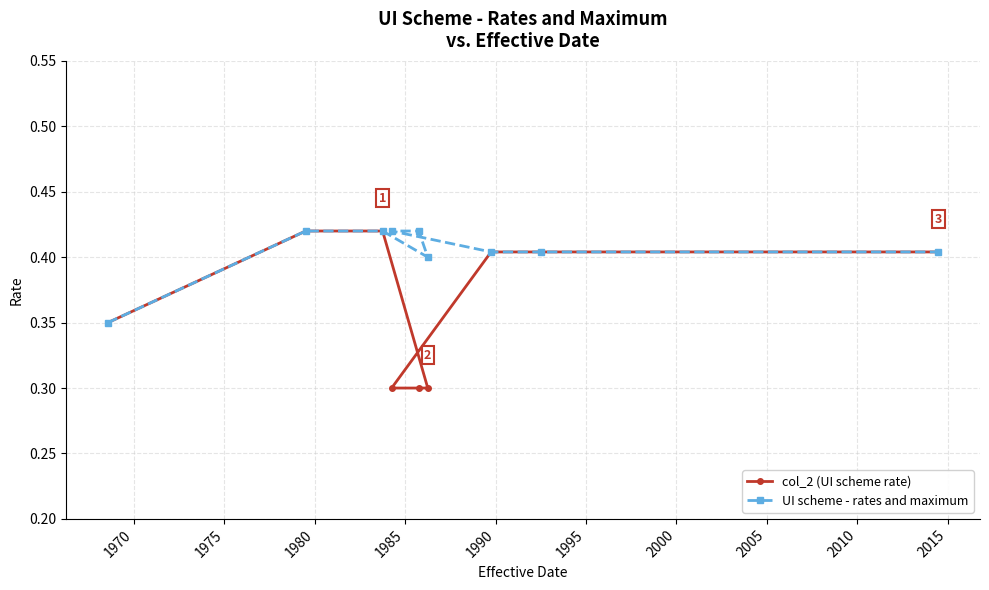

Rank the series by their average value, from highest to lowest.

UI scheme - rates and maximum, col_2 (UI scheme rate)